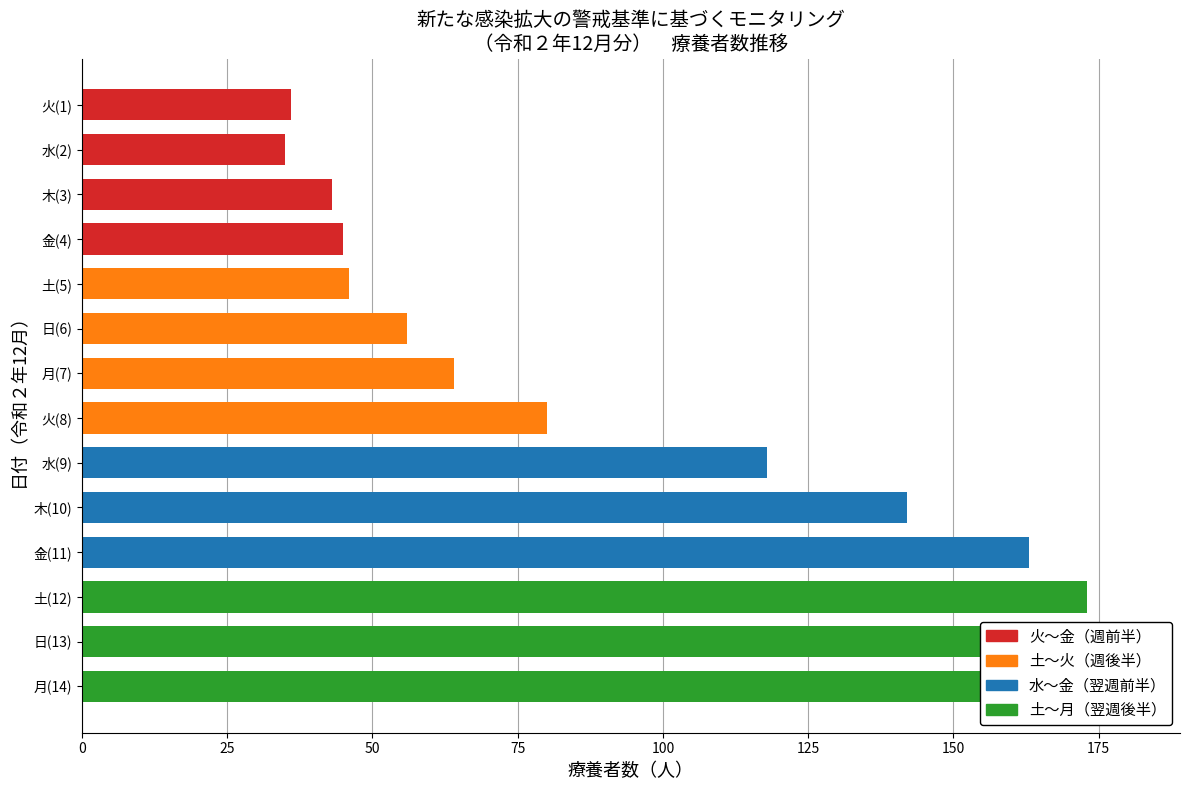

How many data points does each series have?

14